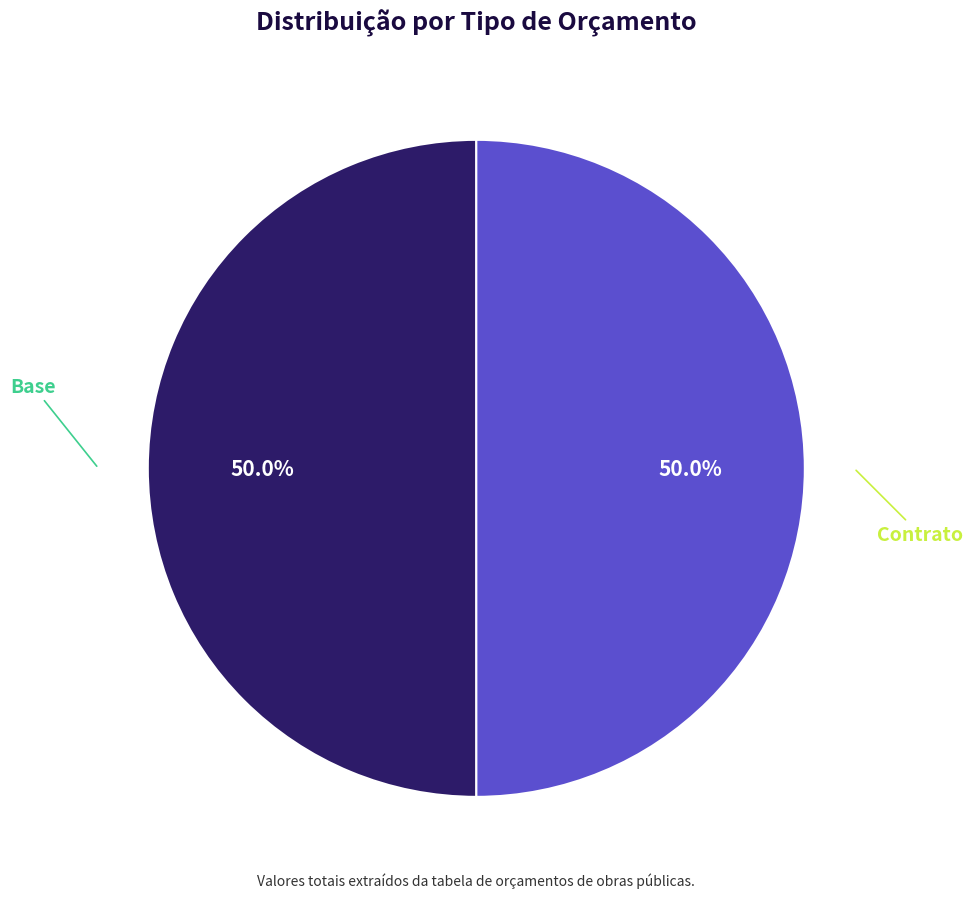

The Contrato slice represents 50% of the pie. True or false?

True